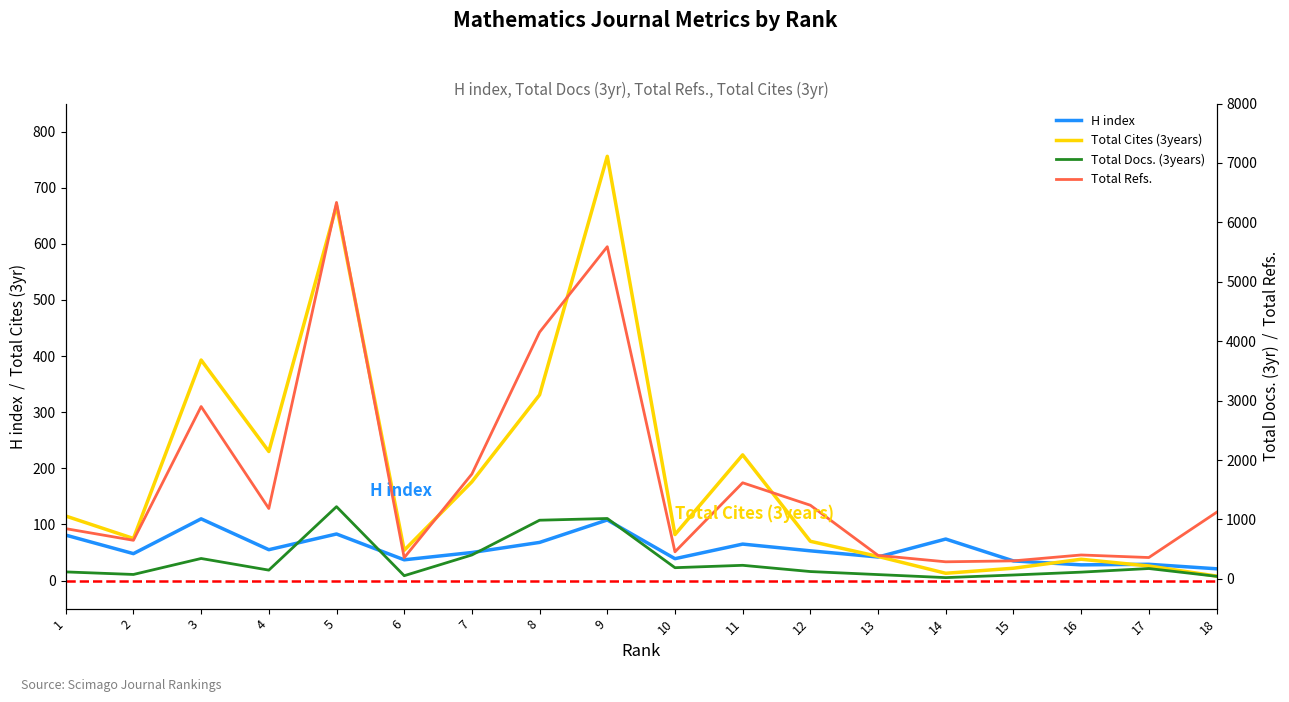

True or false: H index has more than 0 interior local peaks.

True